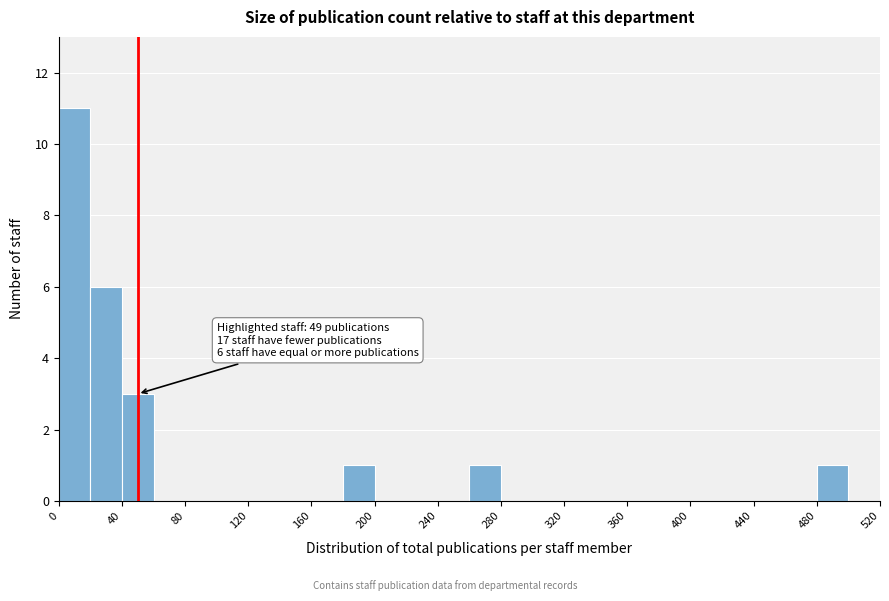

Which range on the x-axis has the tallest bar?

0 to 20